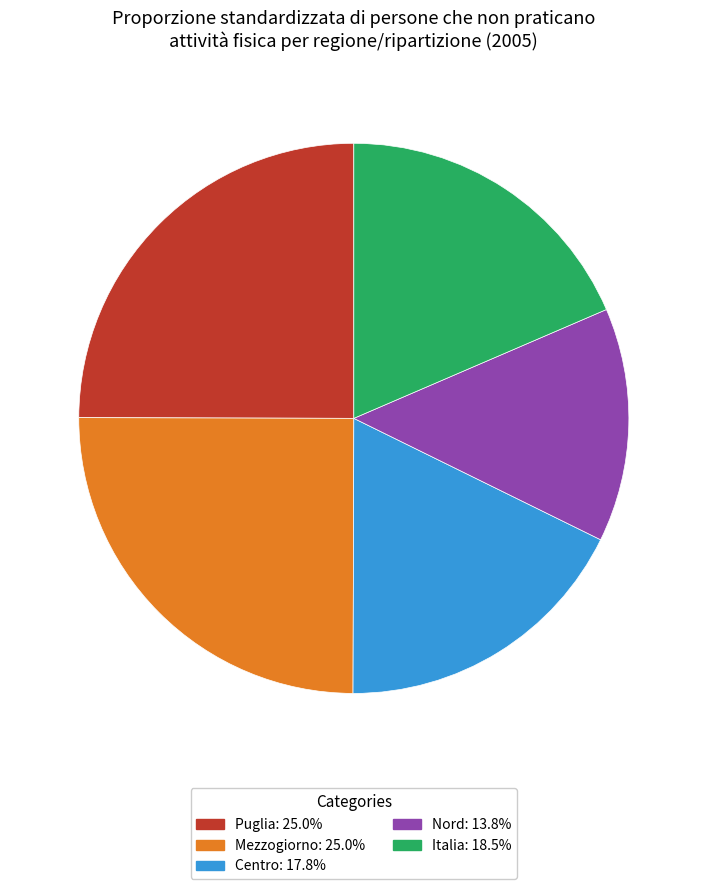

Combined, do Centro and Puglia account for over 50%?

No